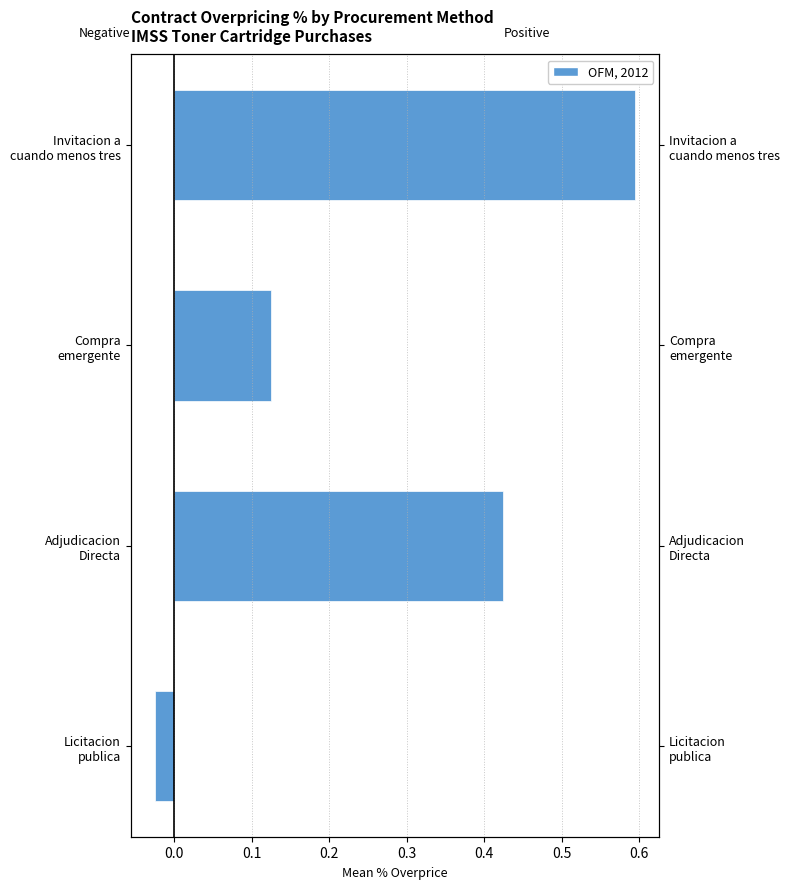

The Adjudicacion Directa series shows 0.4 at Licitacion publica. True or false?

False